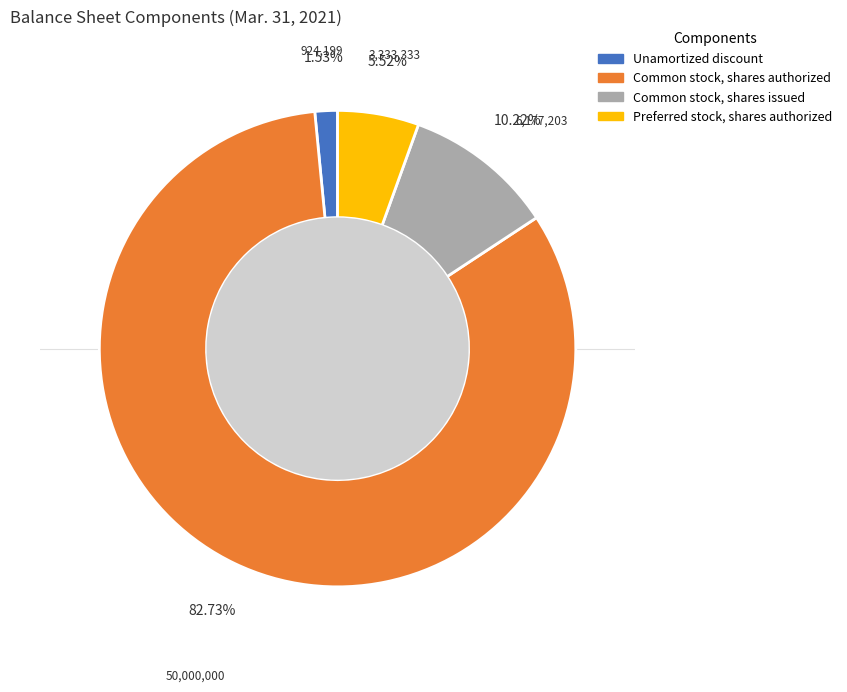

Which has a higher value, Preferred stock, shares authorized or Common stock, shares issued?

Common stock, shares issued